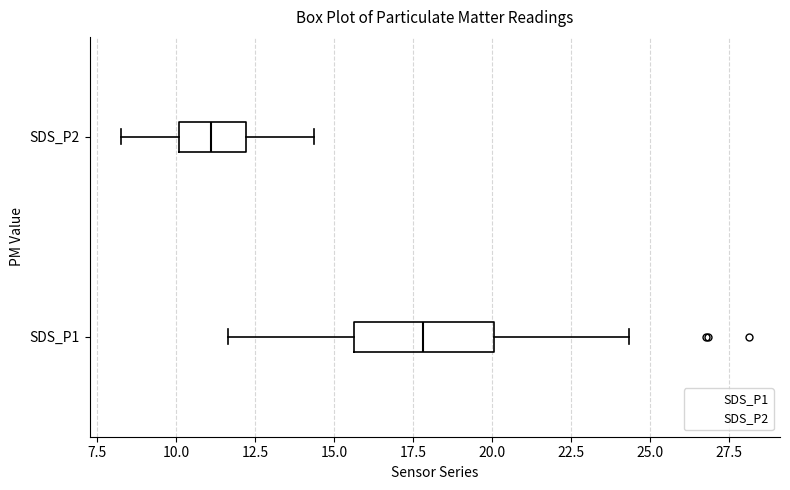

Which box has the furthest to the right median line?

SDS_P1